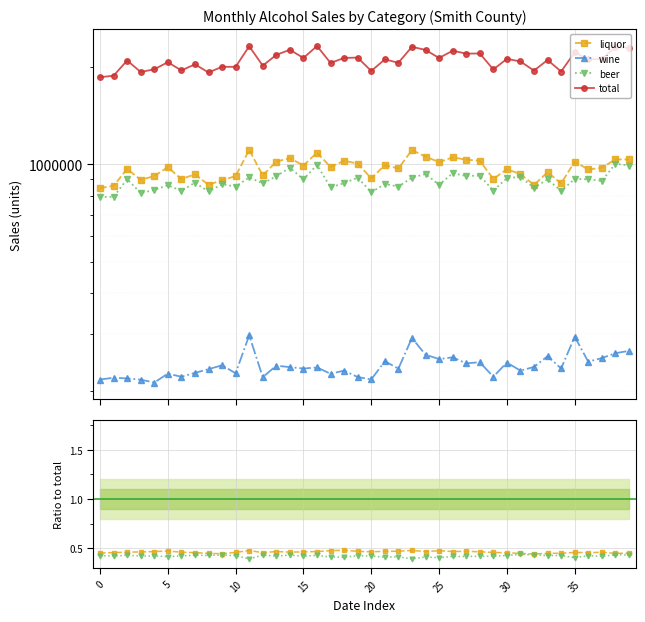

Is it true that total equals 1395928 at 2010-07?

False